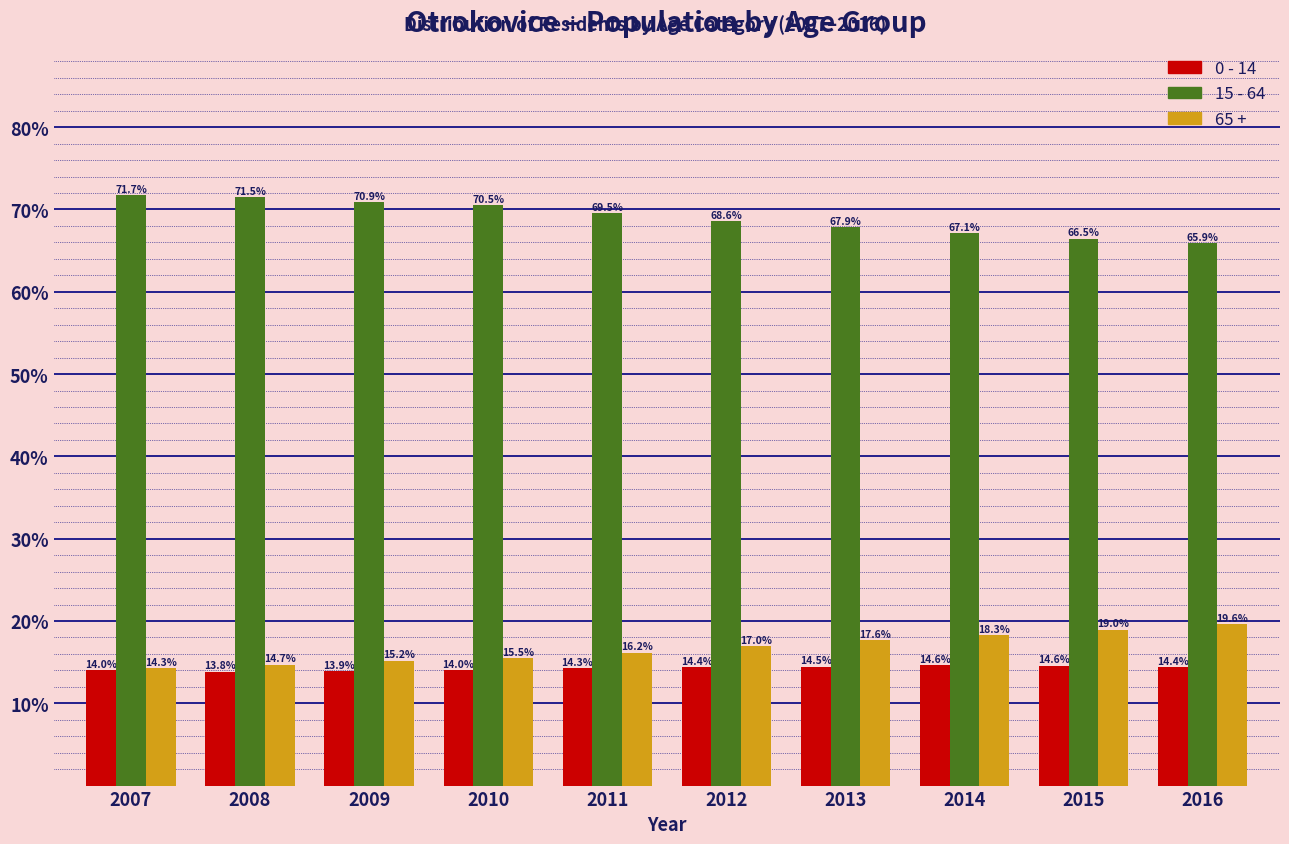

Reading right to left, transcribe all the data shown in this chart.

0 - 14: 2016=14.4	2015=14.6	2014=14.6	2013=14.5	2012=14.4	2011=14.3	2010=14.0	2009=13.9	2008=13.8	2007=14.0
15 - 64: 2016=65.9	2015=66.5	2014=67.1	2013=67.9	2012=68.6	2011=69.5	2010=70.5	2009=70.9	2008=71.5	2007=71.7
65 +: 2016=19.6	2015=19.0	2014=18.3	2013=17.6	2012=17.0	2011=16.2	2010=15.5	2009=15.2	2008=14.7	2007=14.3